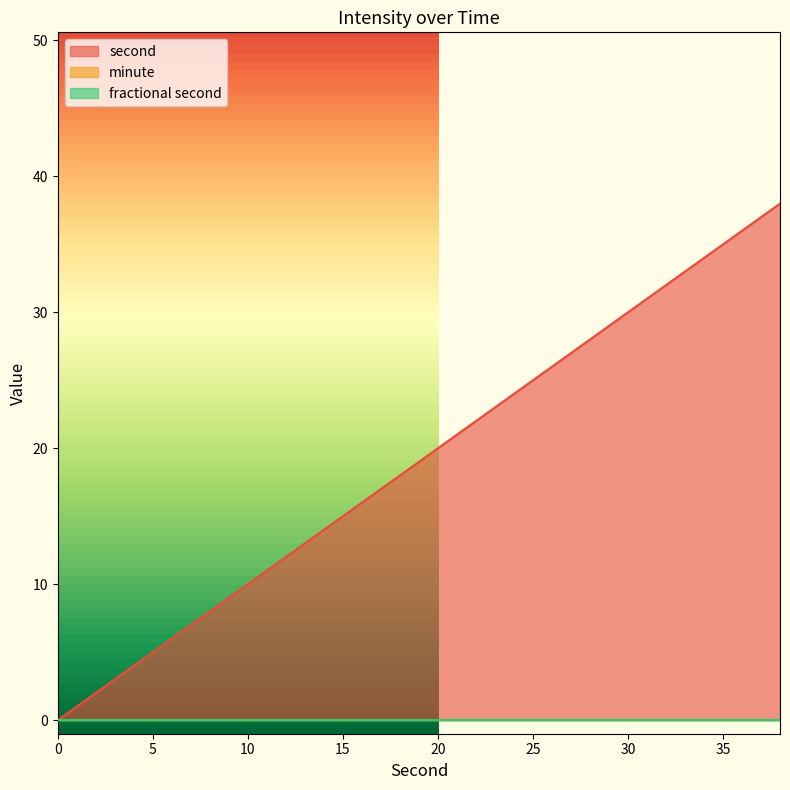

Rank the series by their maximum value, from lowest to highest.

minute, fractional second, second